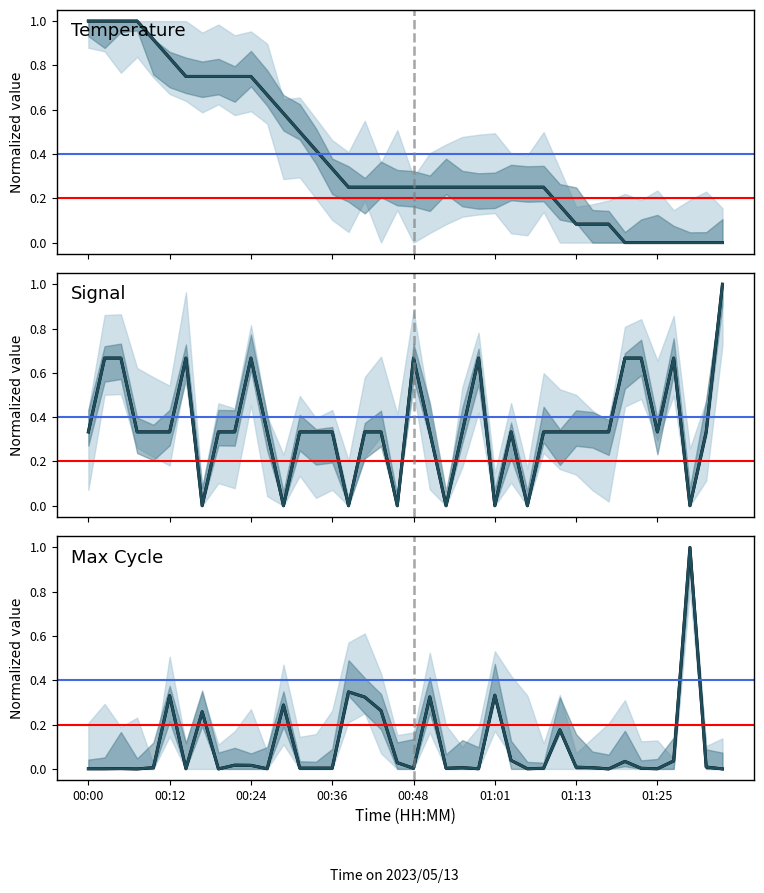

Which series ends up on top after the final intersection of Signal and Temp?

Signal